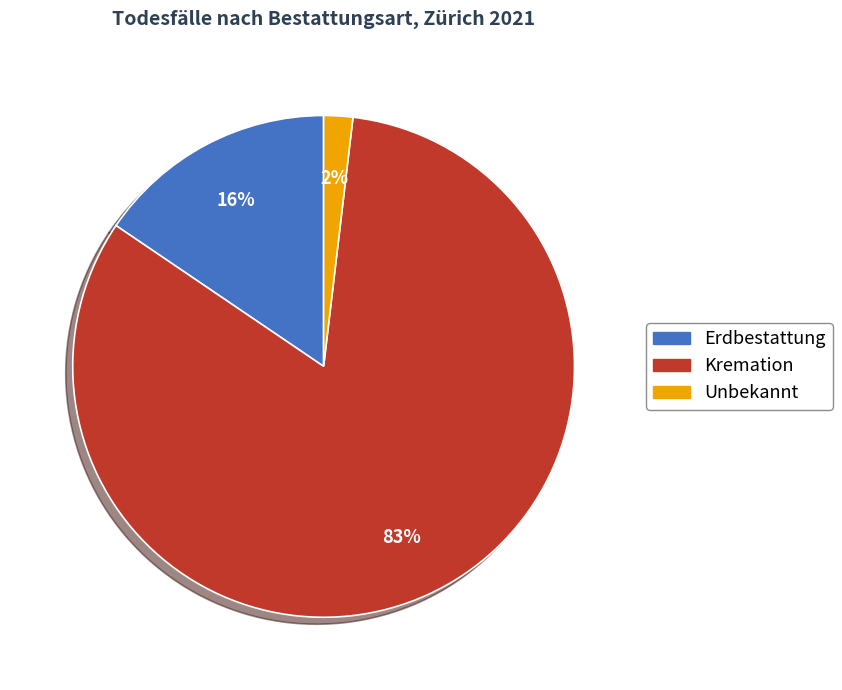

Do Kremation and Unbekannt together represent more than half of the pie?

Yes